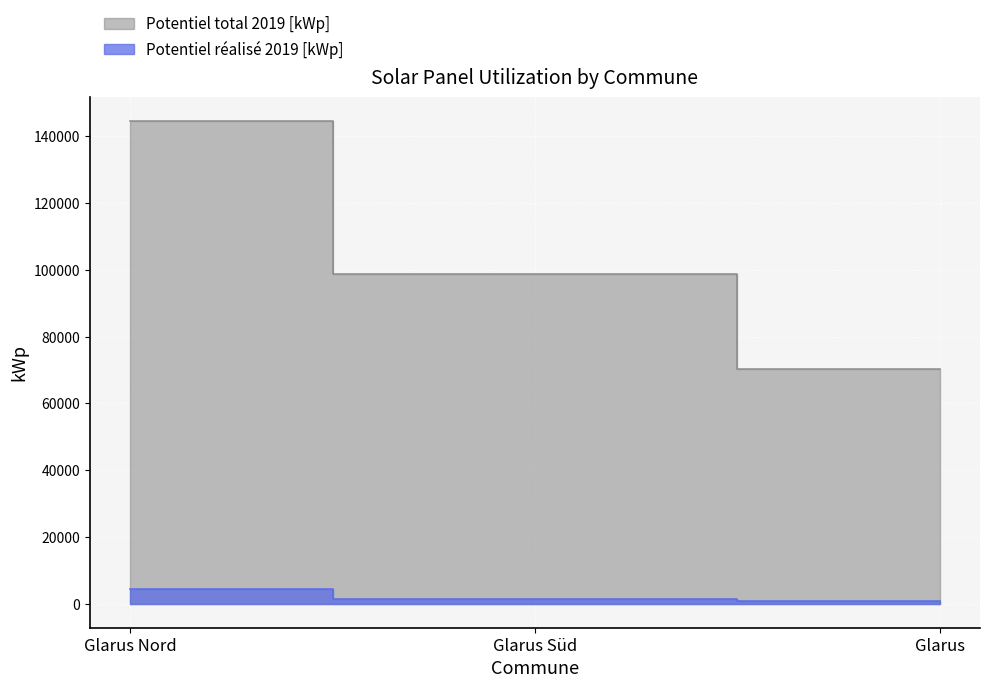

How many data points in Potentiel réalisé 2019 [kWp] are above 1475?

1